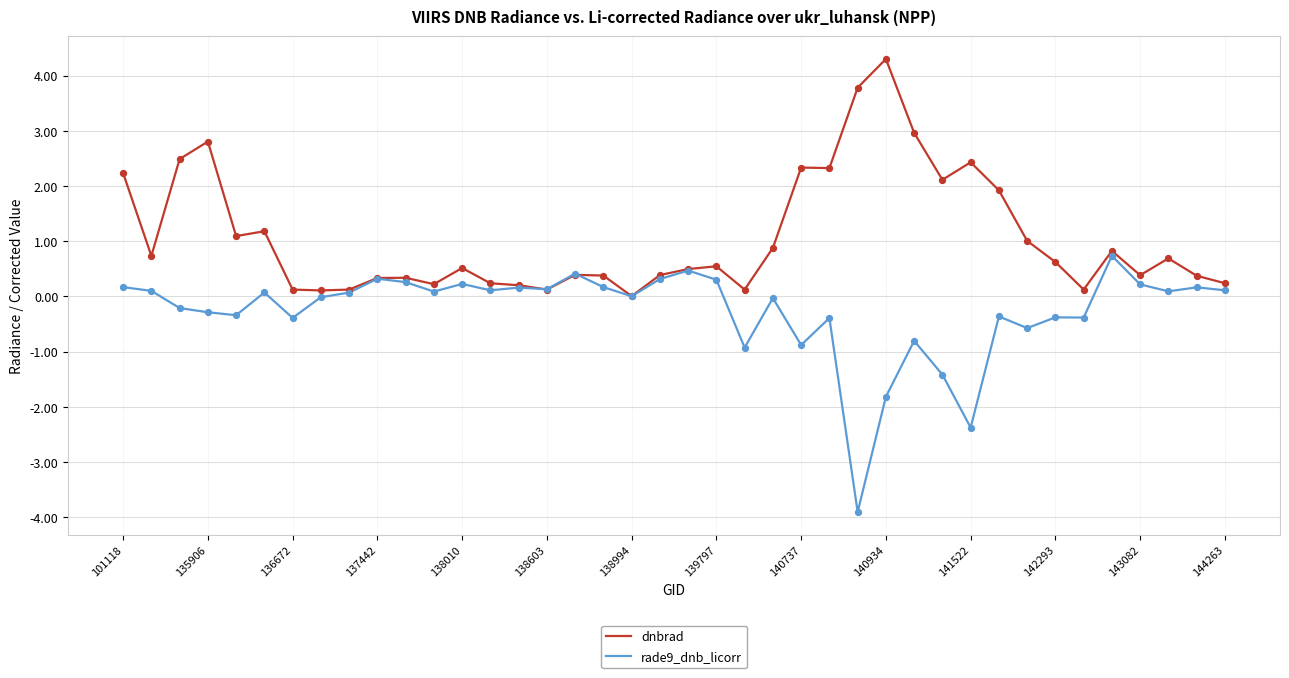

Which series has the largest total across all categories?

dnbrad